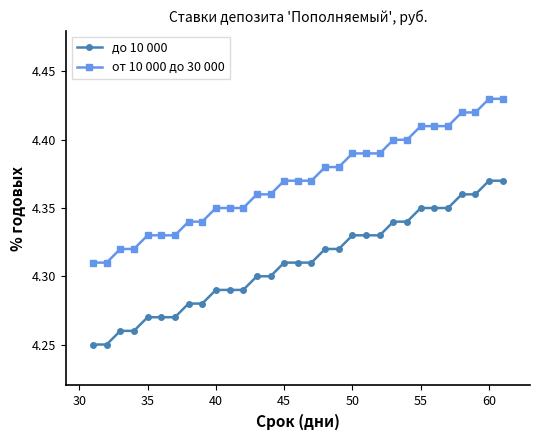

At how many categories does at least one series exceed 4?

31